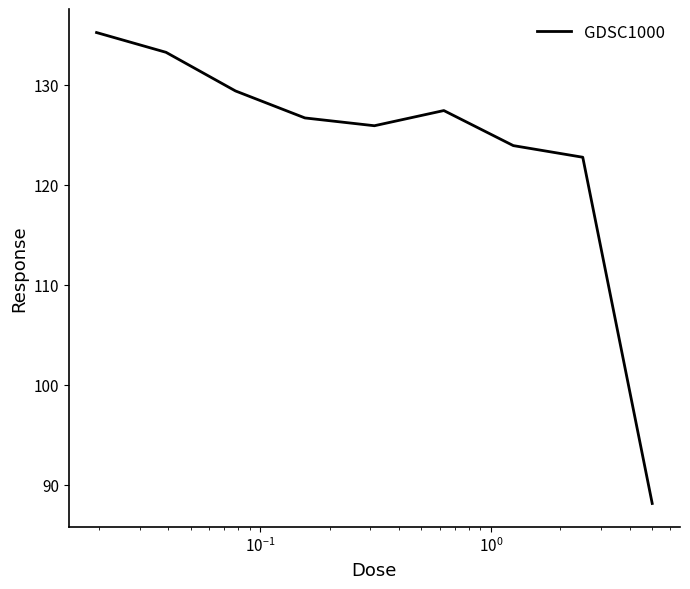

What is the difference between the maximum and minimum values?

47.1